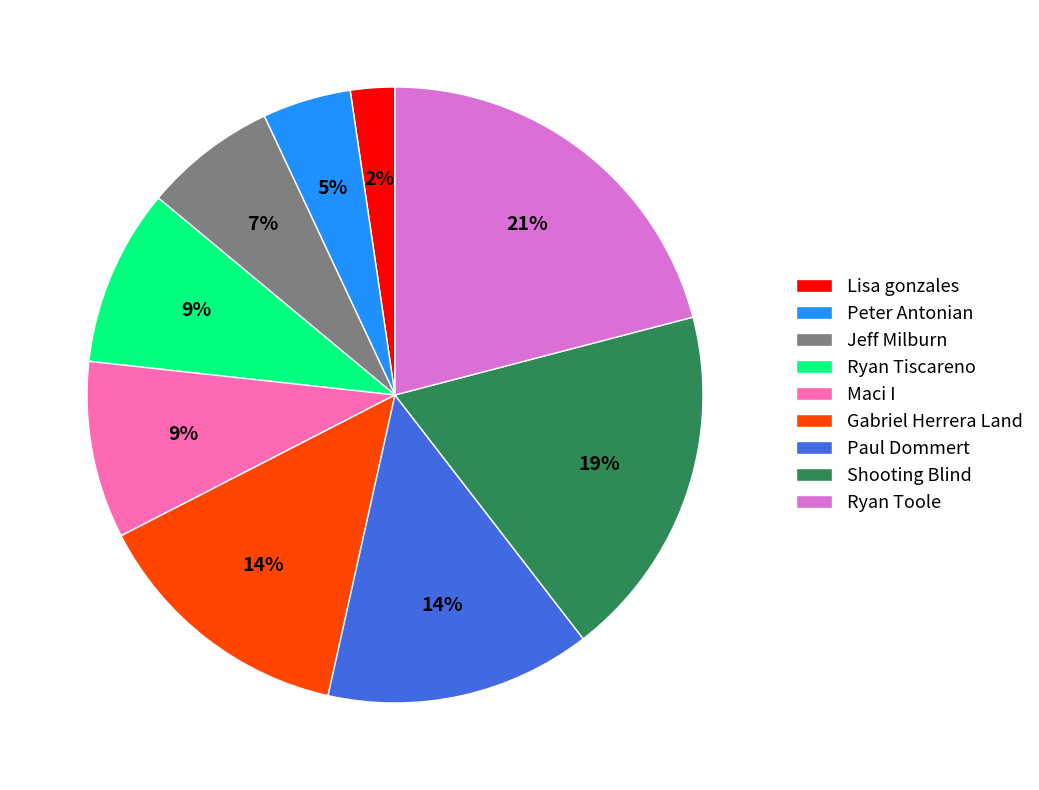

To the nearest percent, what portion does Peter Antonian represent?

5%